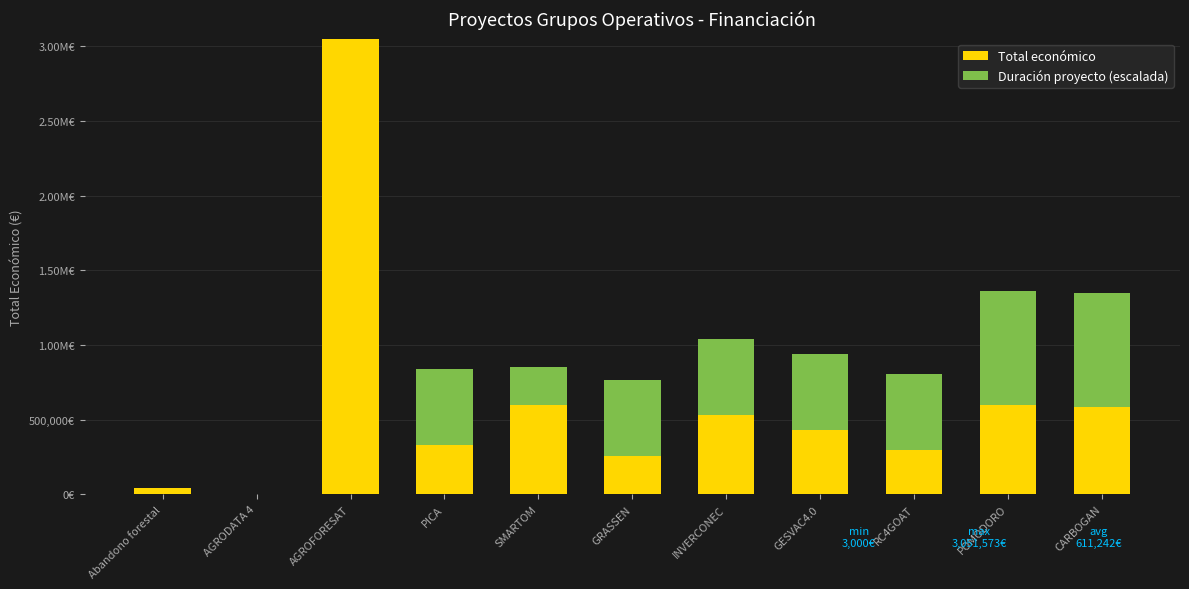

True or false: Duración proyecto (escalada) has a value of 762893.2 at CARBOGAN.

True